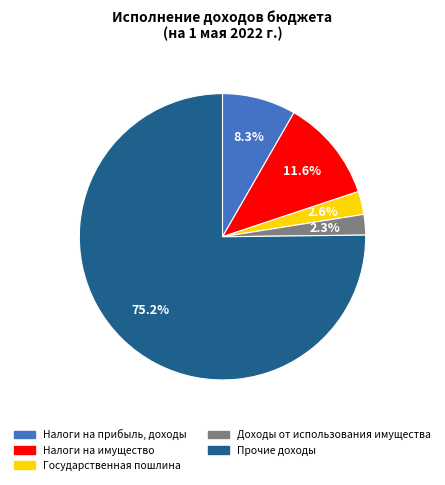

How many slices are in this pie chart?

5